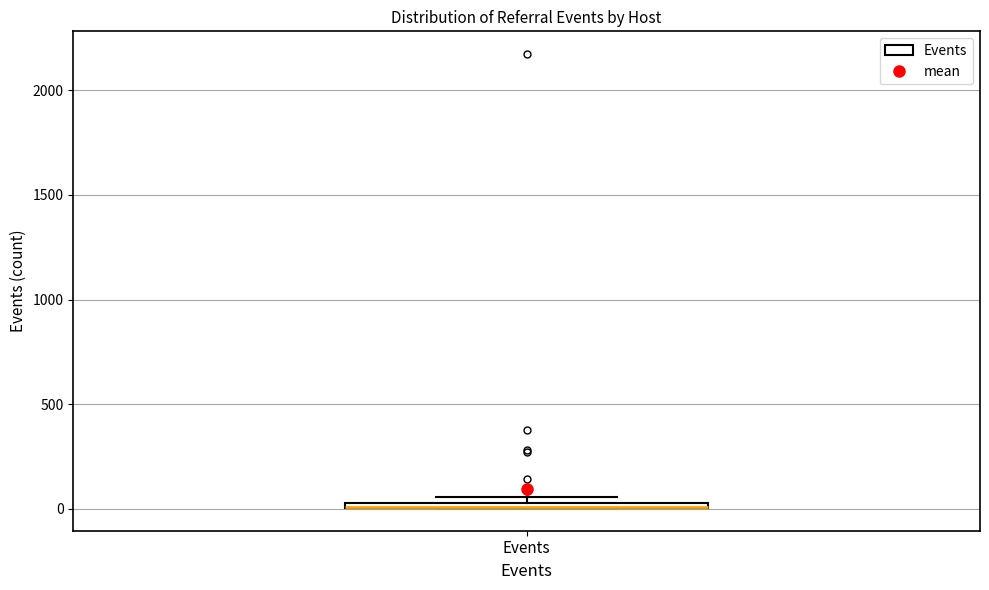

Where is the lower edge of the box for Events on the y-axis? The values are not printed on the chart, so give them approximately, as read against the axis.

0